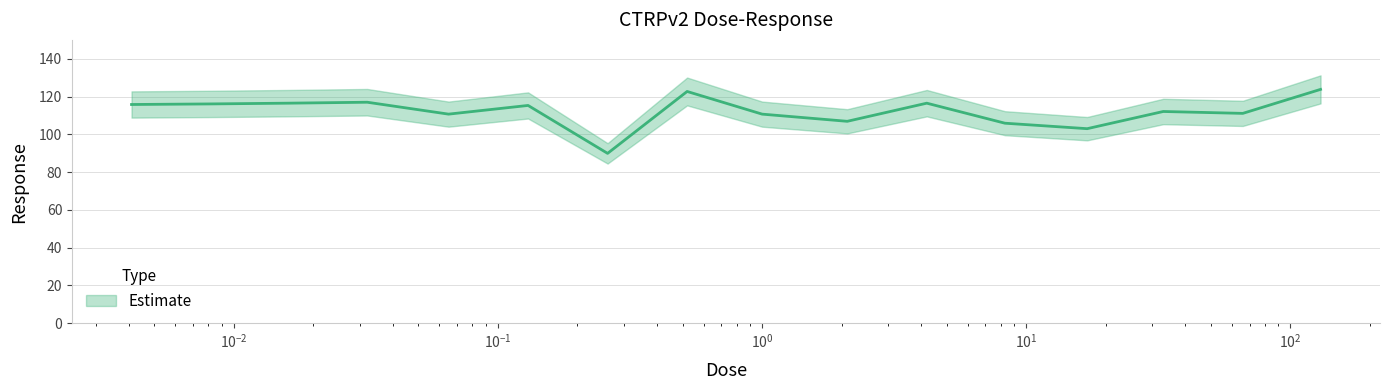

What is the difference between the values at 0.52 and 17.0?

19.7